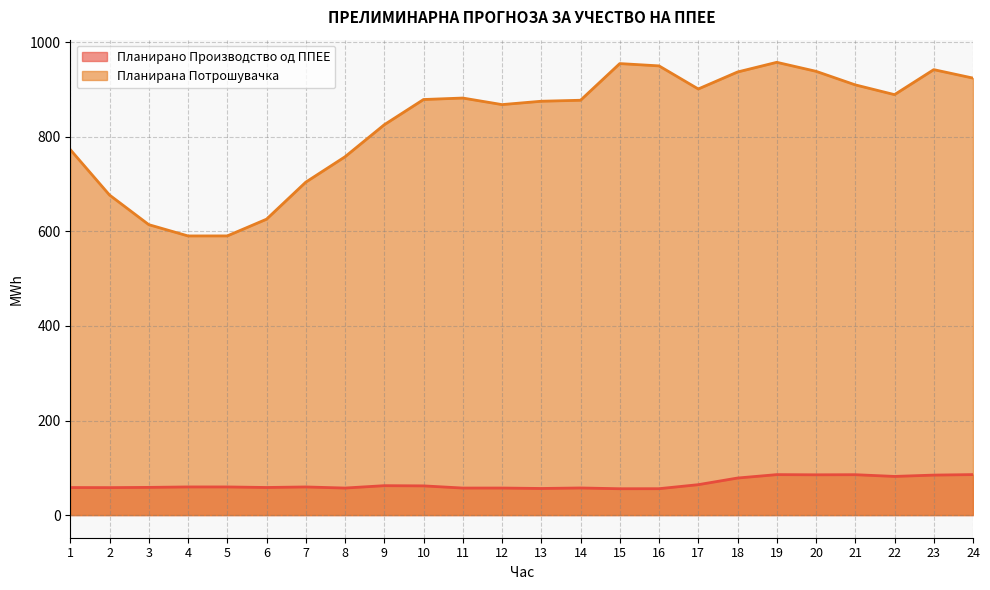

At which label is Планирано Производство од ППЕЕ closest to 70?

17